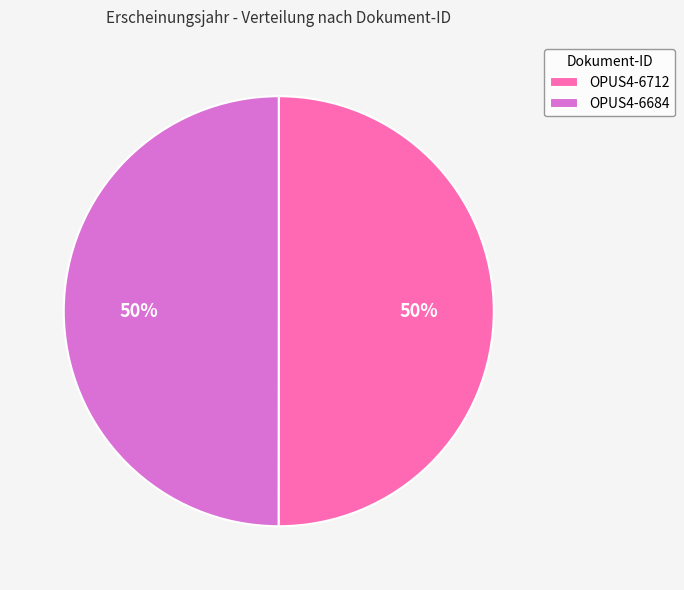

To the nearest percent, what percentage of the pie is OPUS4-6684?

50%